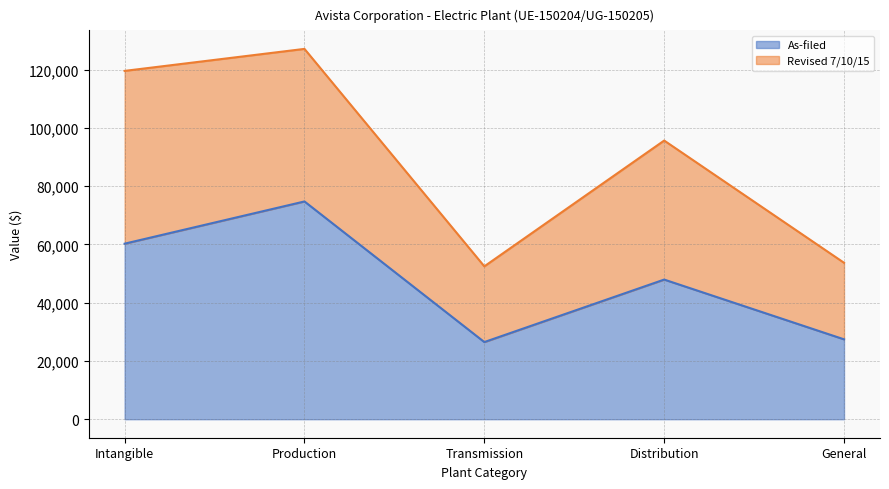

Reading right to left, transcribe the values for As-filed.

27410.2	47920.6	26472.4	74729.3	60239.8